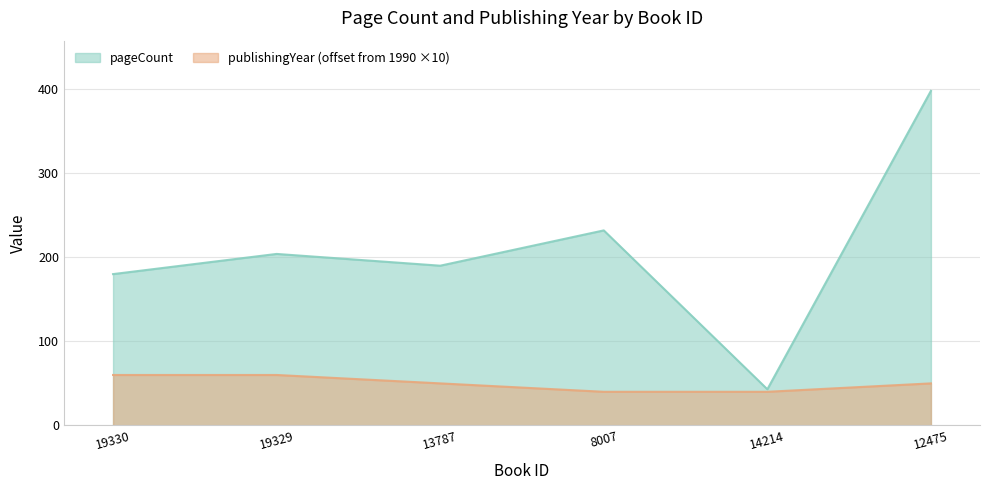

What is the value of the pageCount point at the 5th from the left?

43